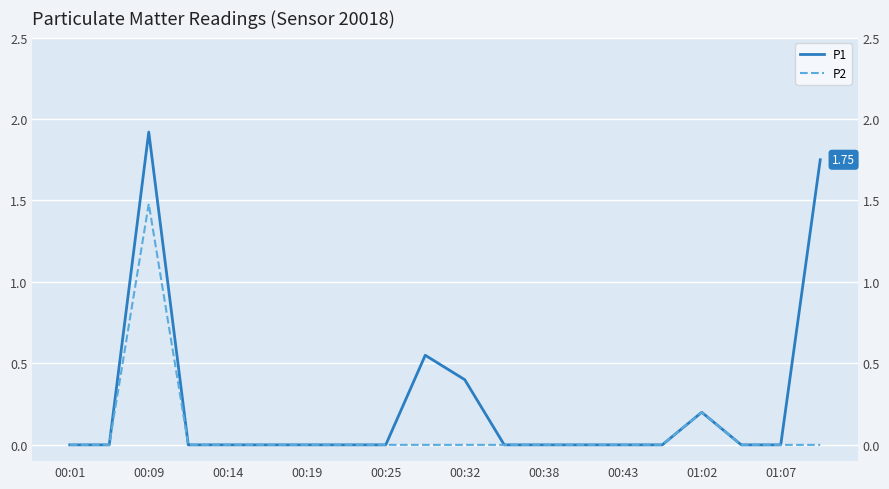

What is the sum of all P2 values?

1.7